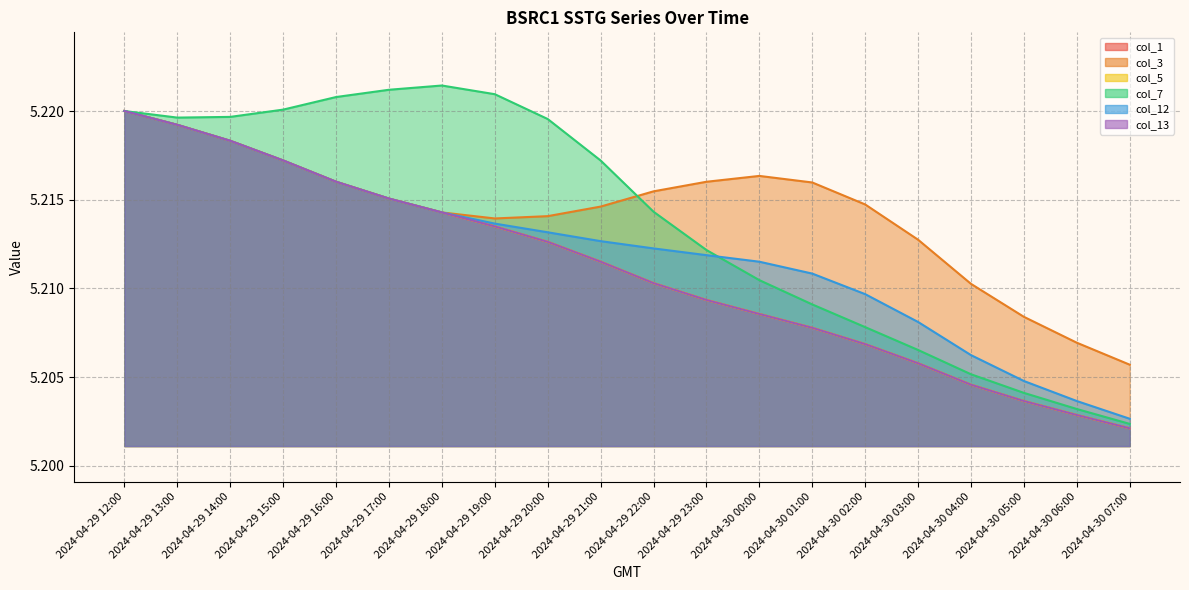

Is it true that col_7 equals 5.2 at 2024-04-30 05:00?

True